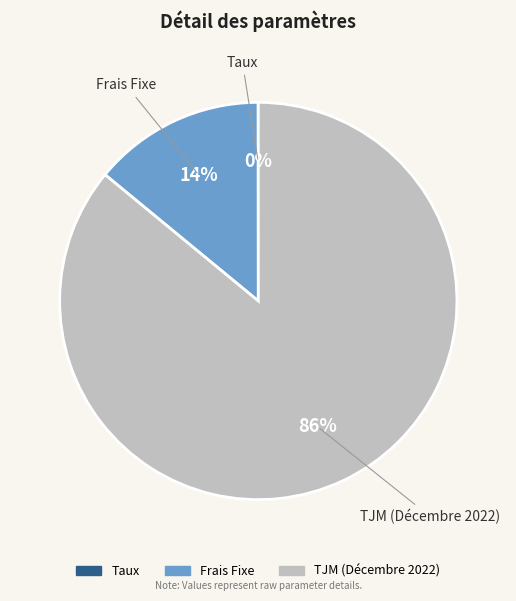

To the nearest percent, what is the difference between the largest and smallest slice percentages?

86%